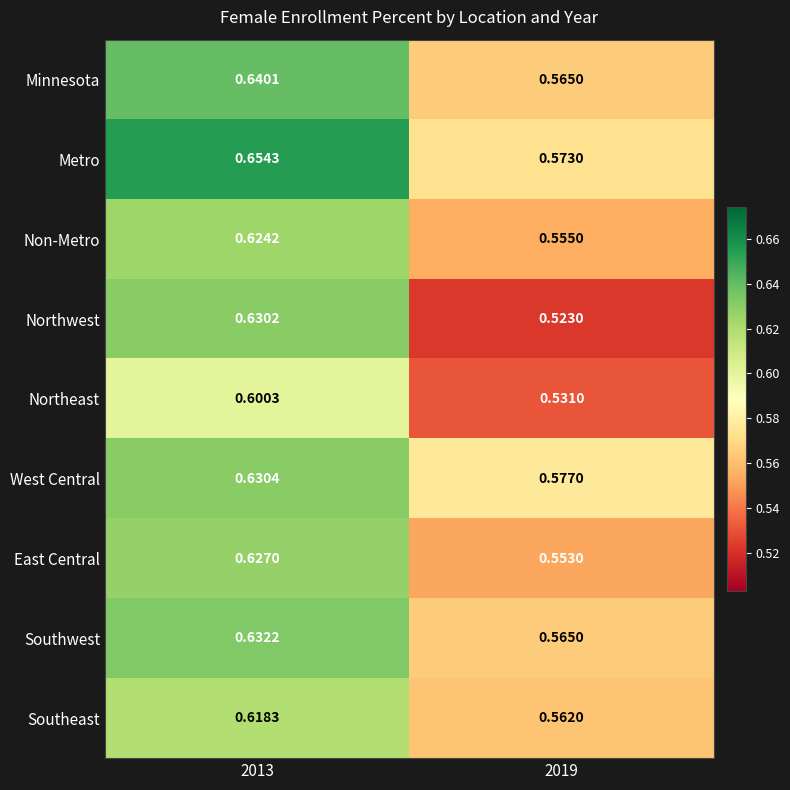

Which series has the largest total across all categories?

Metro